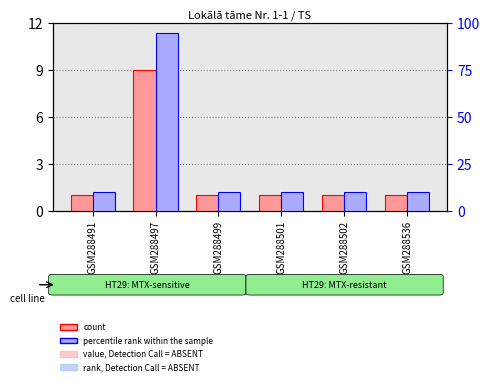

The percentile rank within the sample series shows 10 at GSM288501. True or false?

True